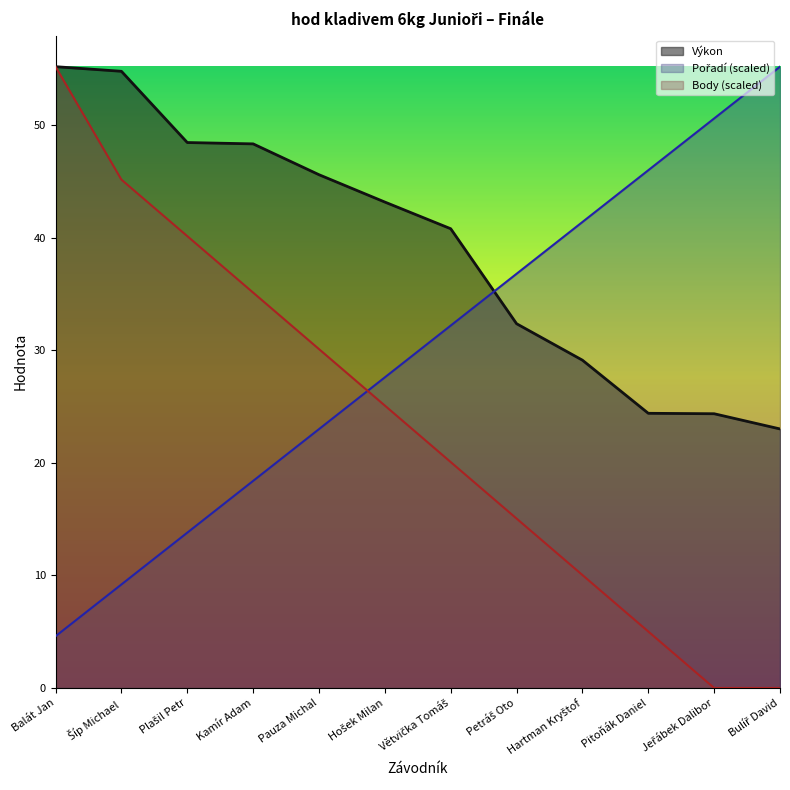

True or false: Výkon has more than 2 interior local peaks.

False